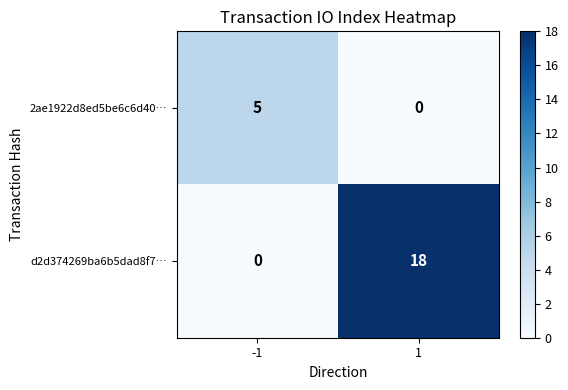

Which series changed the most between -1 and 1?

d2d374269ba6b5dad8f7…